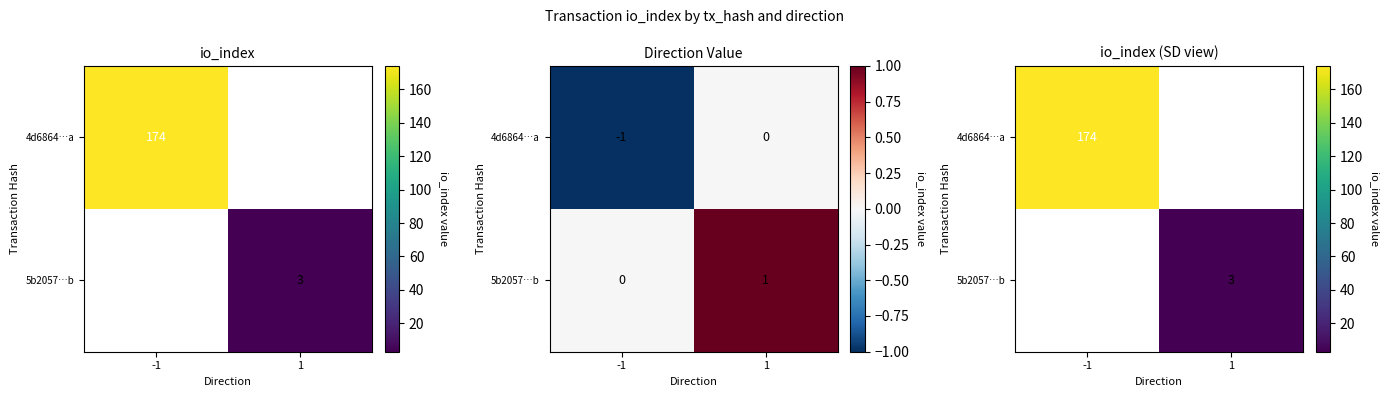

At which category does the chart reach its minimum across all series?

1